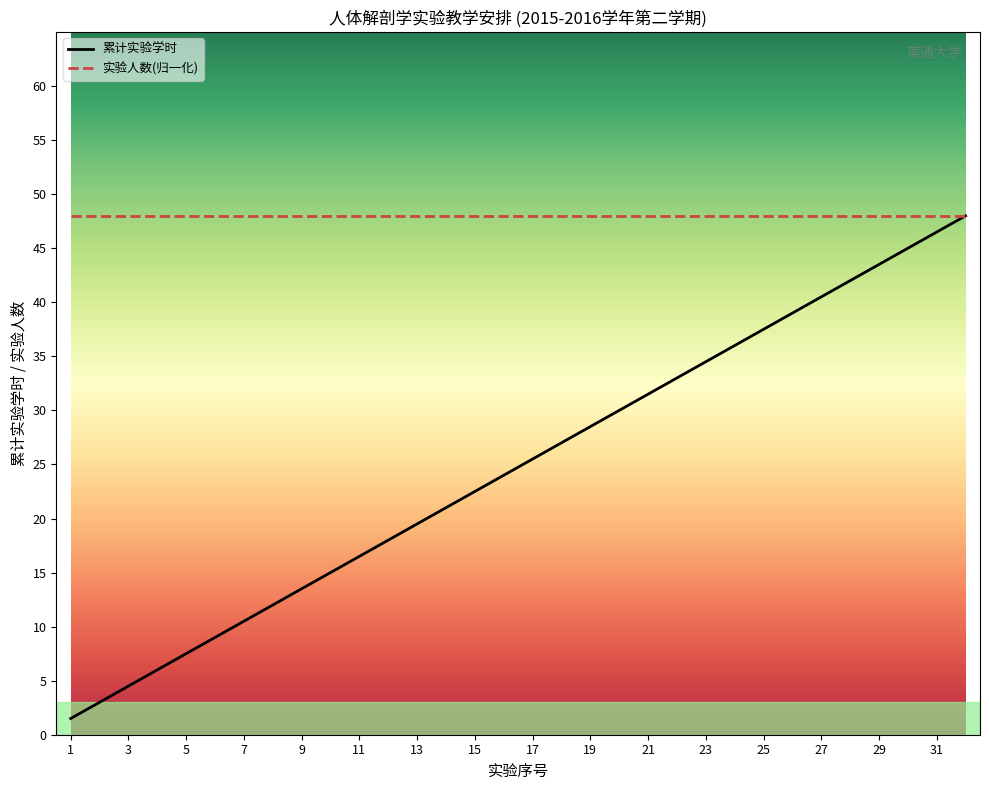

Which series has the largest total across all categories?

实验人数(归一化)